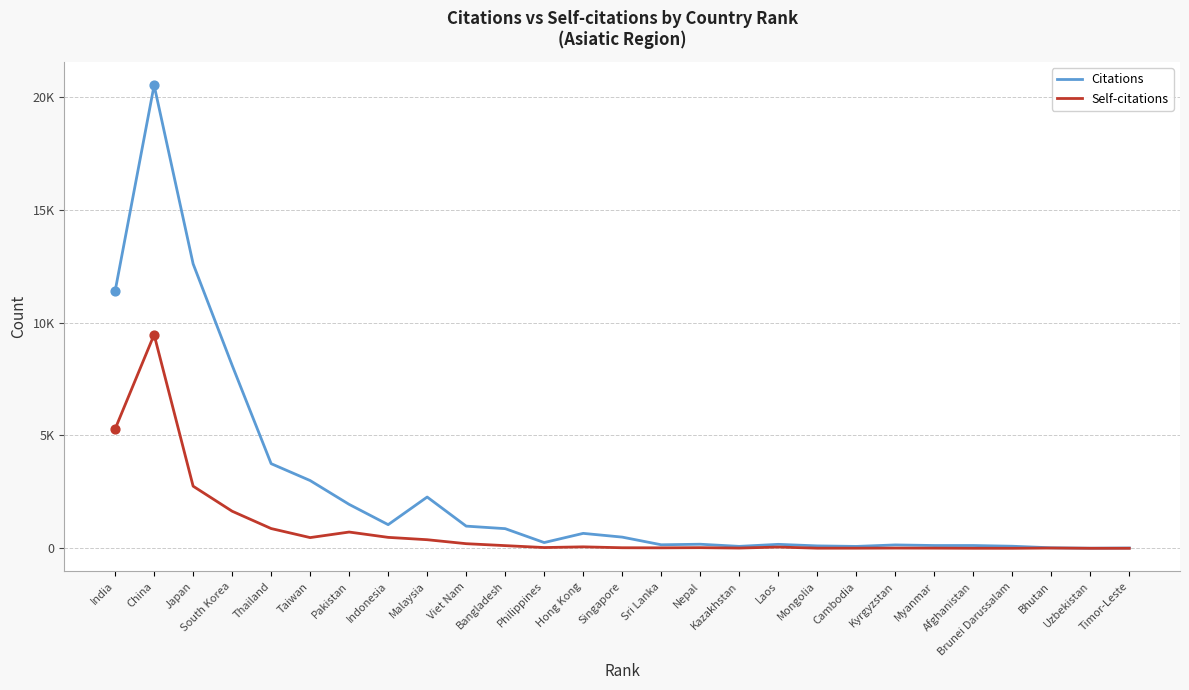

Which series has the largest total across all categories?

Citations